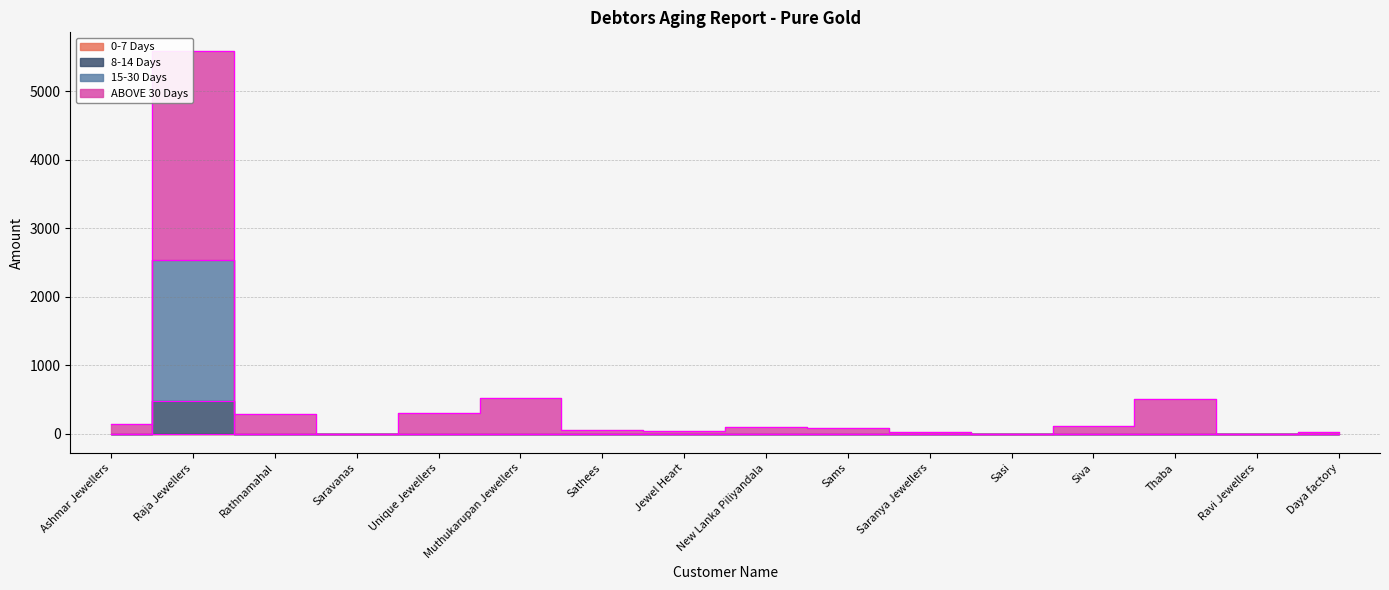

True or false: ABOVE 30 Days has more than 2 interior local peaks.

True